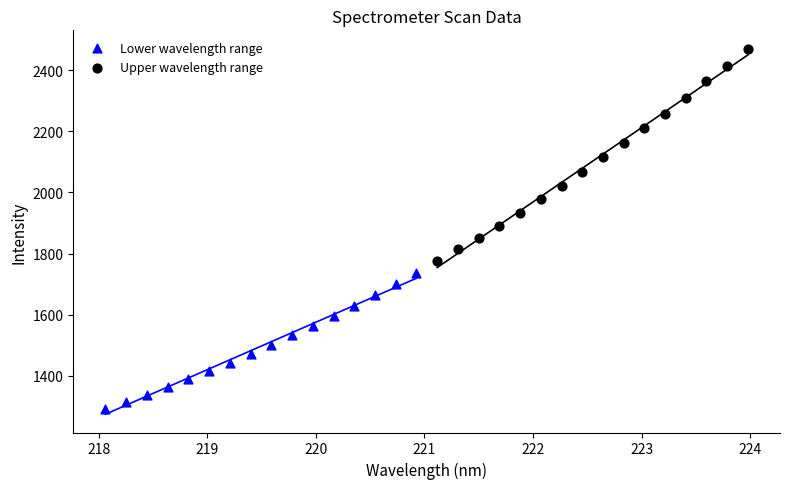

Which series reaches the maximum Y coordinate?

Upper wavelength range